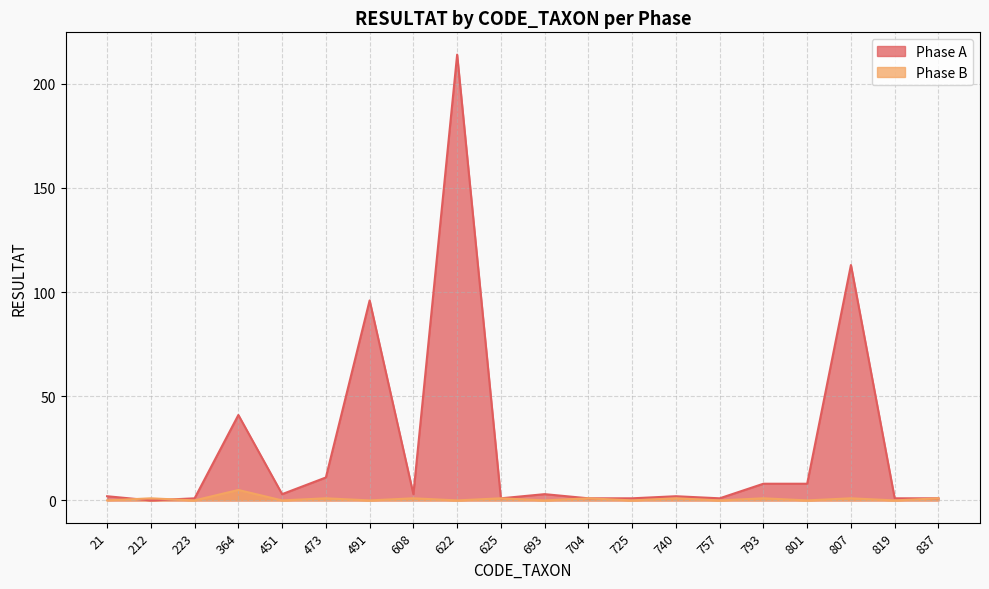

What is the difference between the second highest and minimum values in the Phase B series?

1